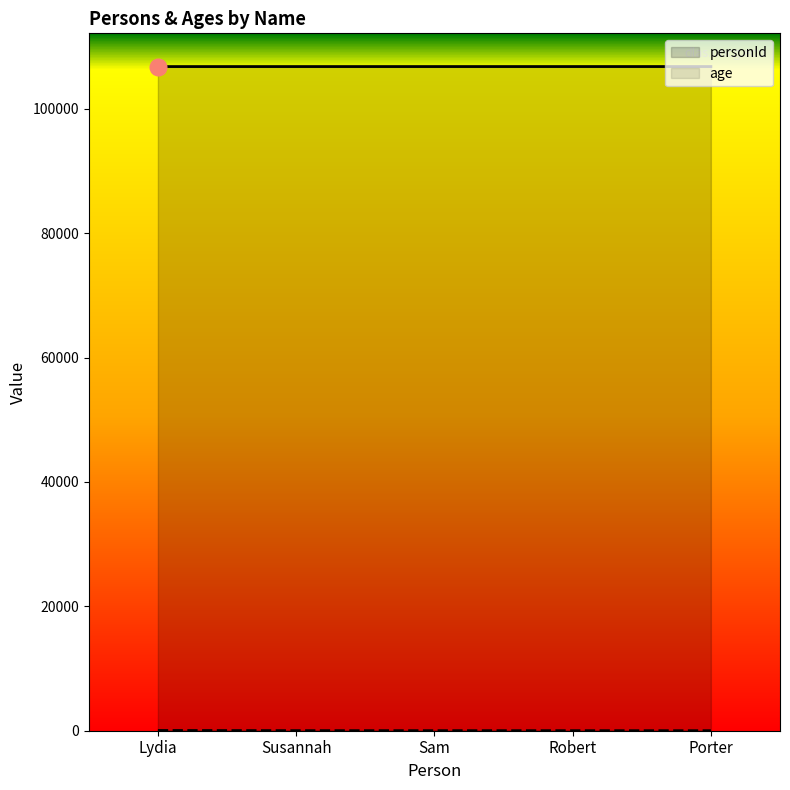

What is the sum of the age values at Porter and Robert?

10